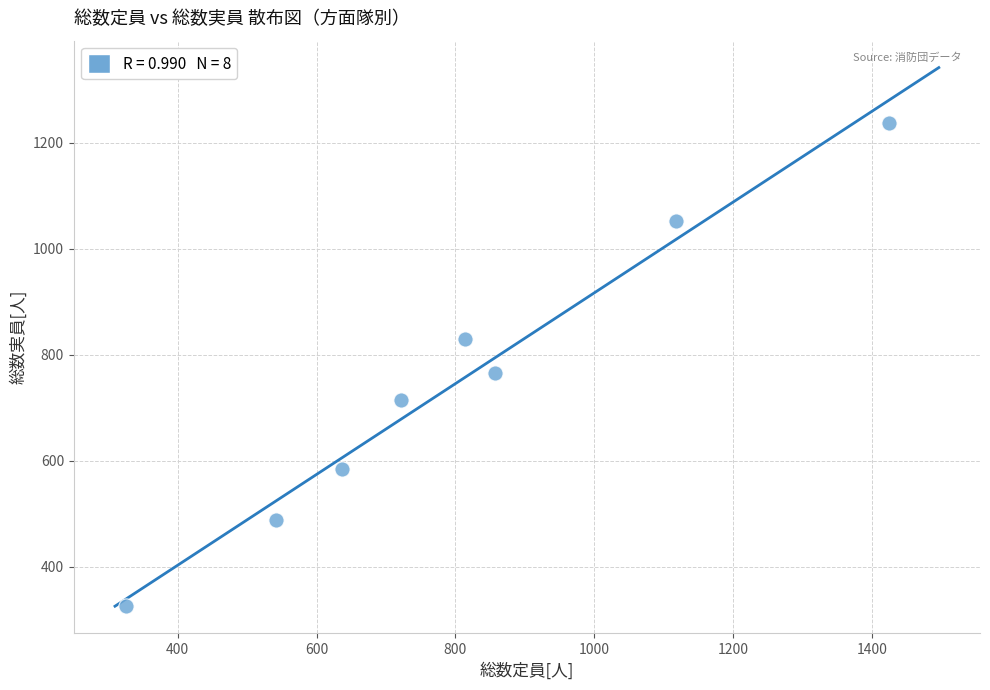

What Y value in the scatter plot is closest to 781?

765